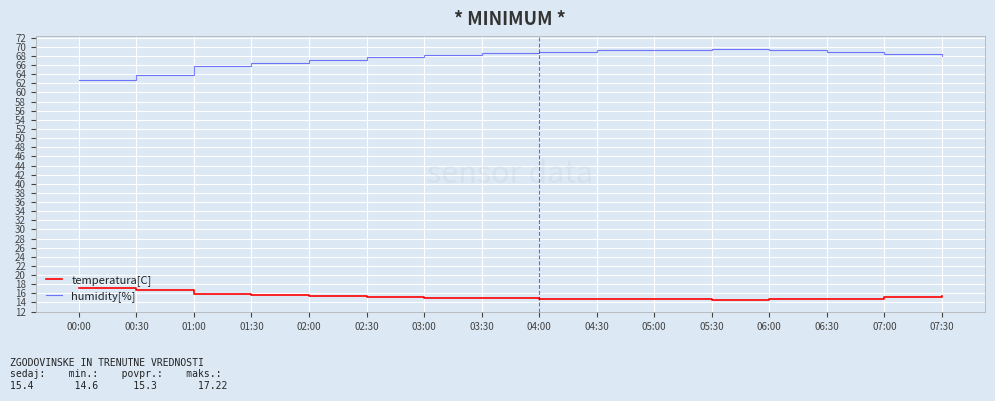

What position from the left is 02:30?

6